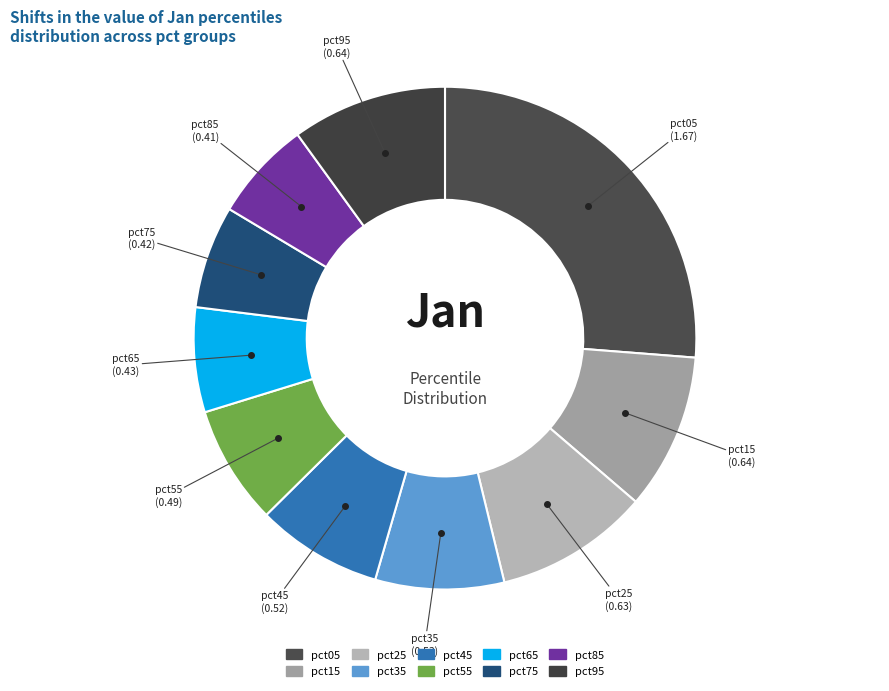

Is there any slice that represents more than half of the pie?

No